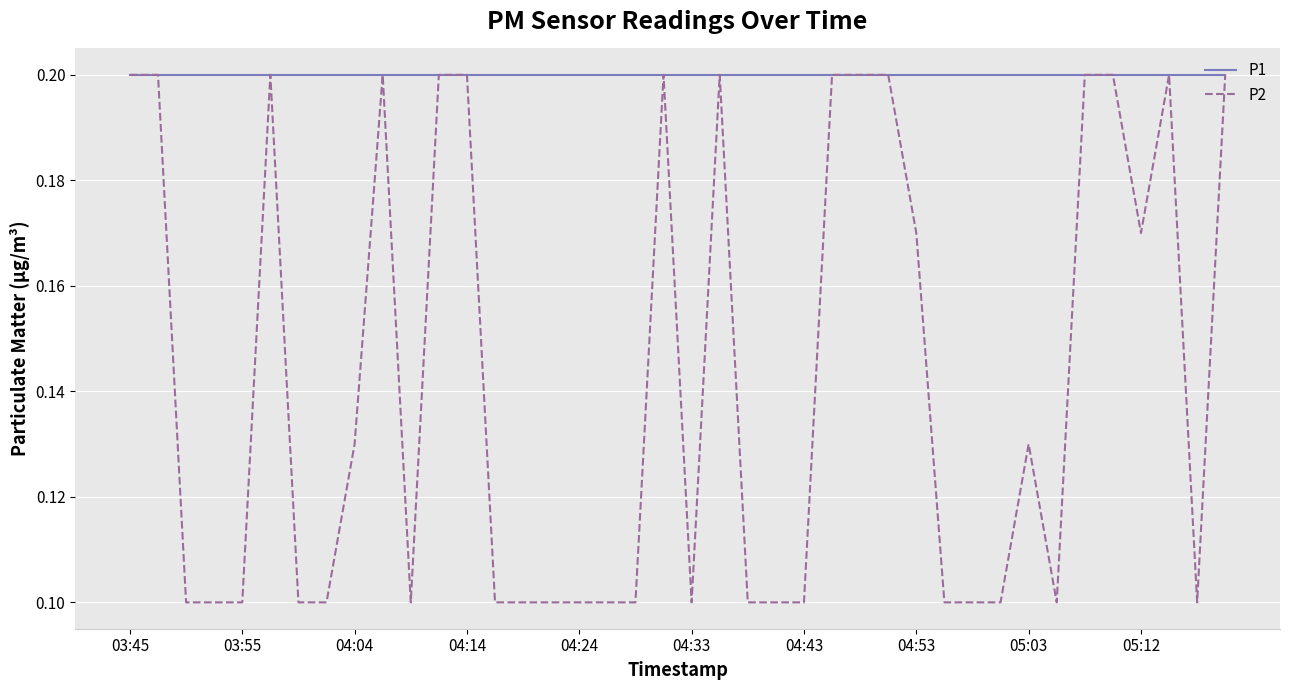

Rank the series by their average value, from highest to lowest.

P1, P2